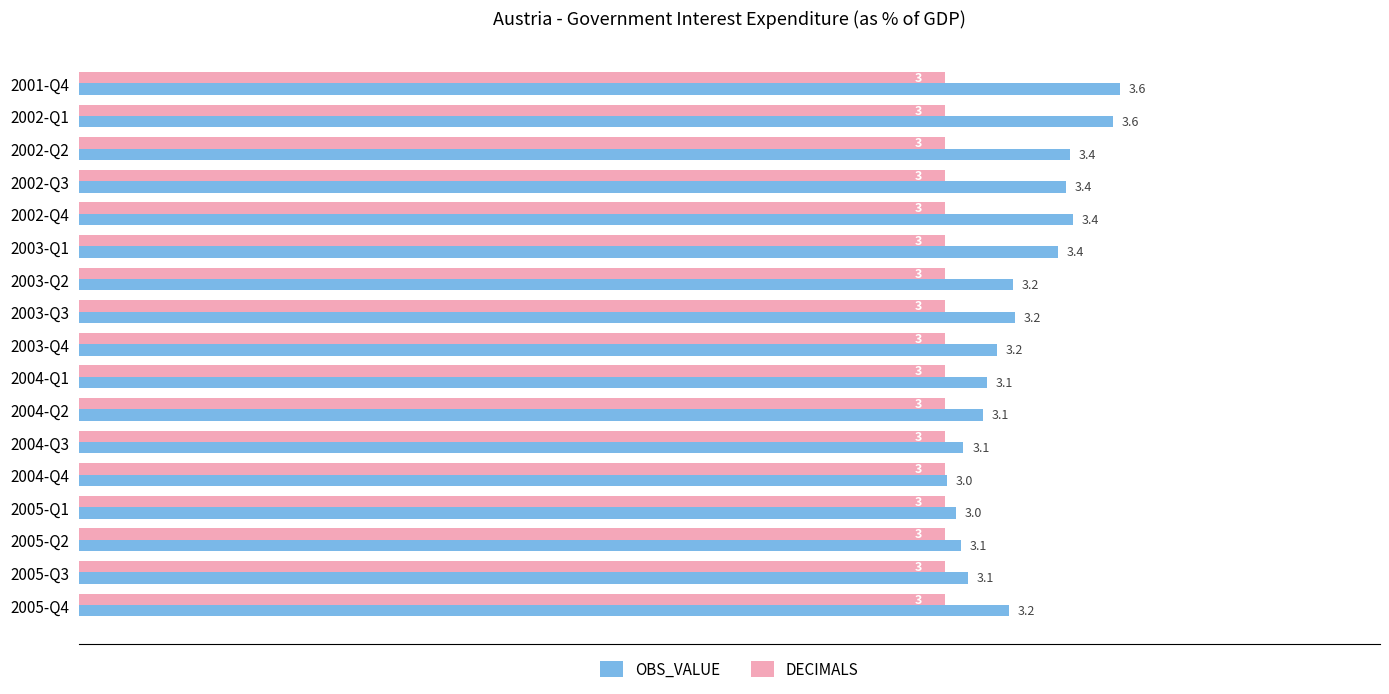

Rank the series by their maximum value, from highest to lowest.

OBS_VALUE, DECIMALS